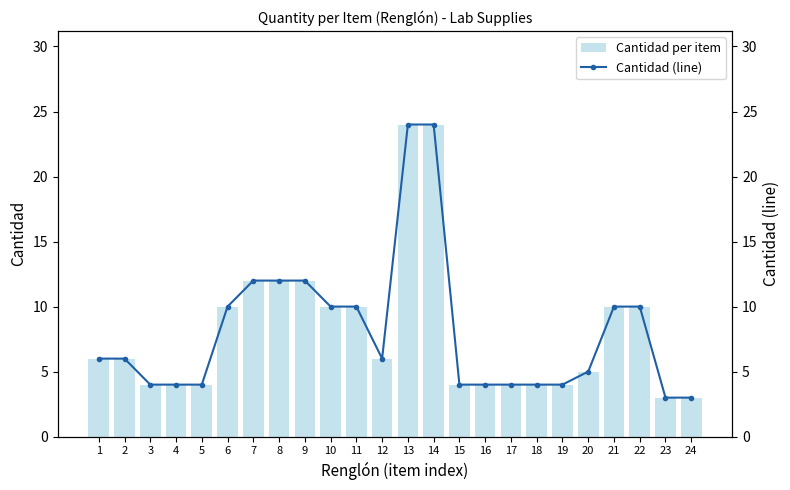

True or false: Cantidad per item has a value of 3 at 24.

True